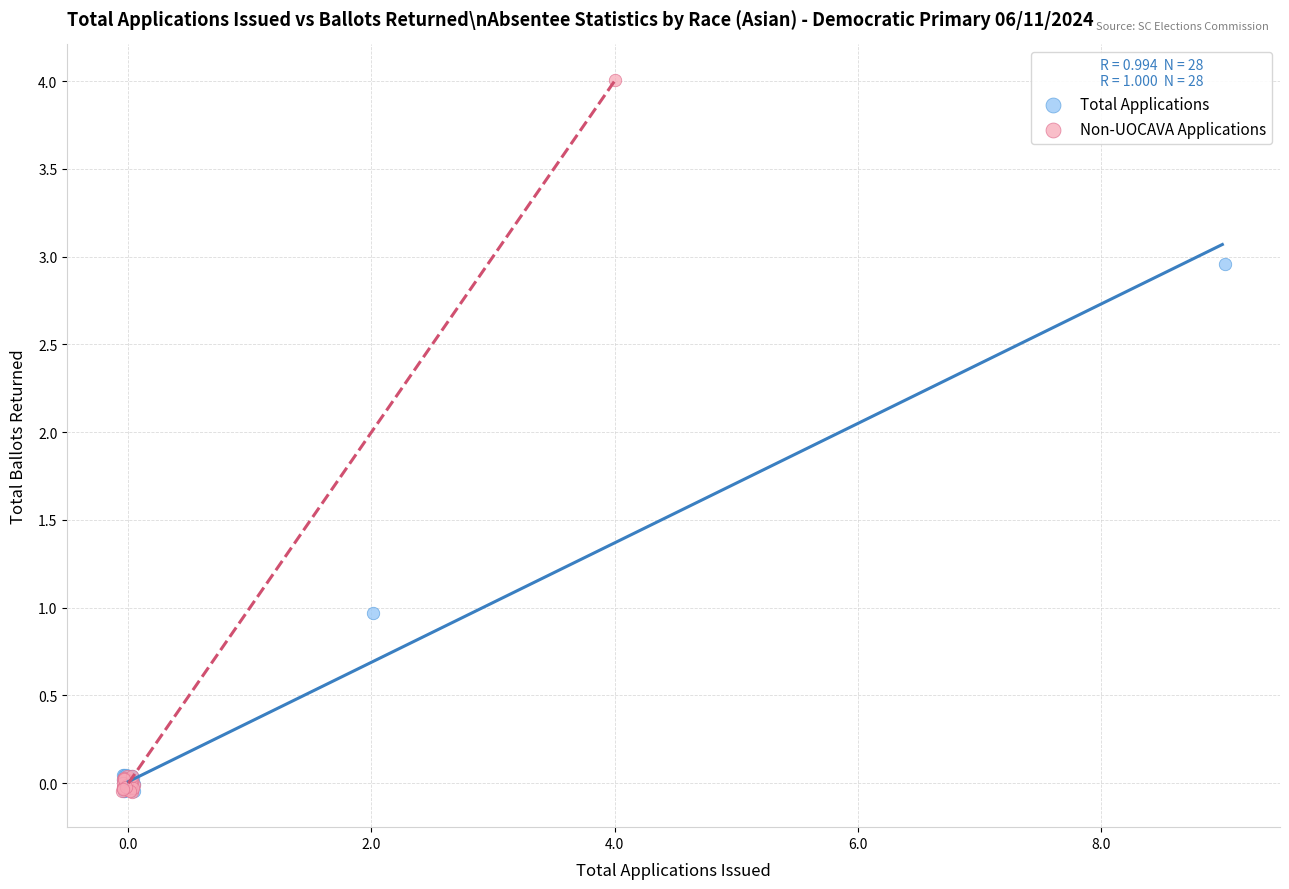

Which series contains the highest Y value?

Non-UOCAVA Applications